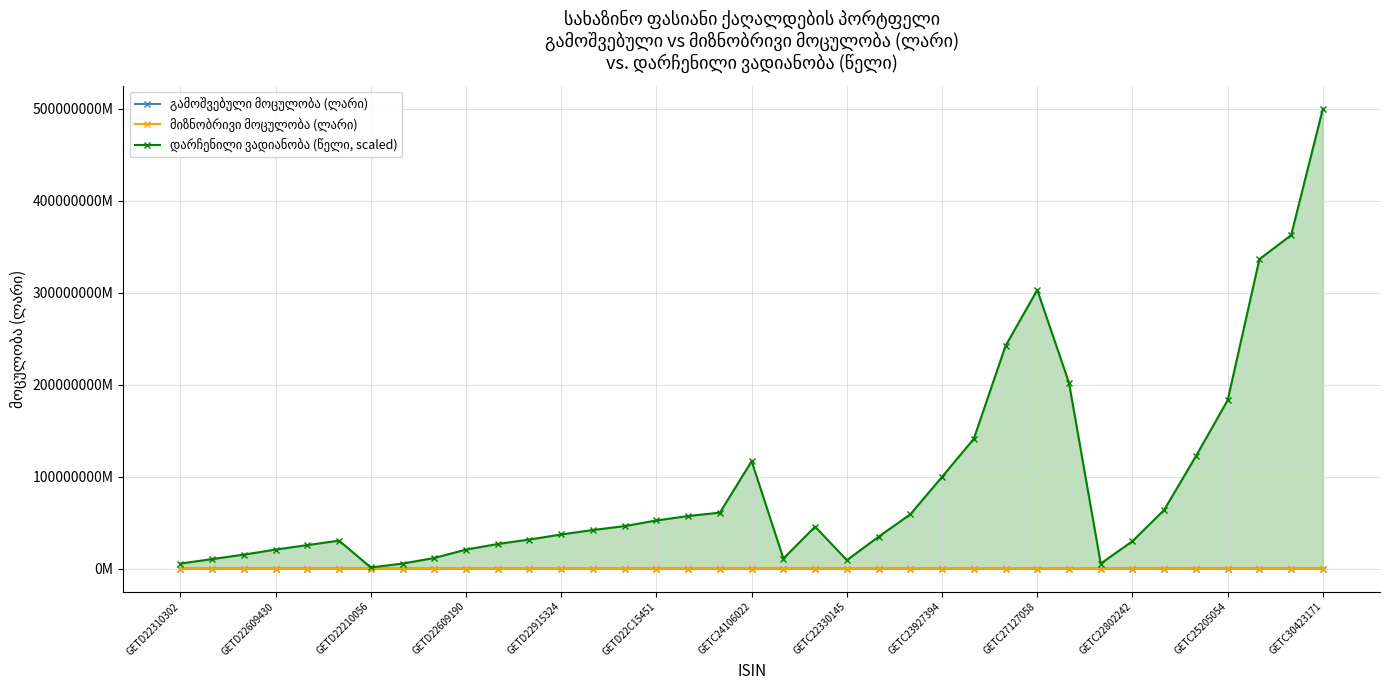

Does the chart have visible grid lines?

Yes